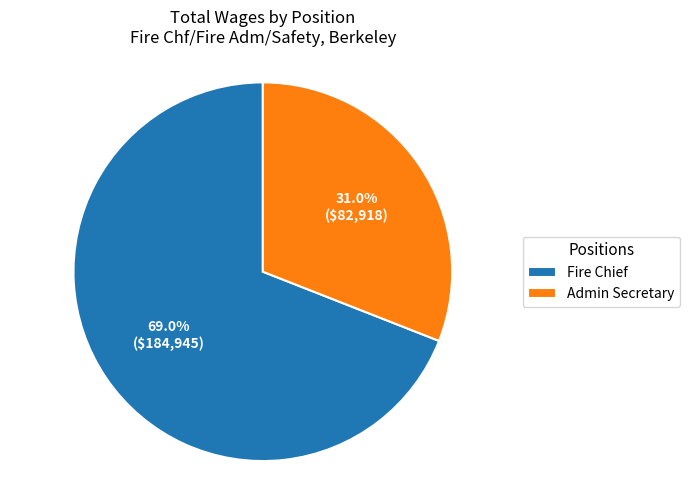

How many segments does this pie chart have?

2